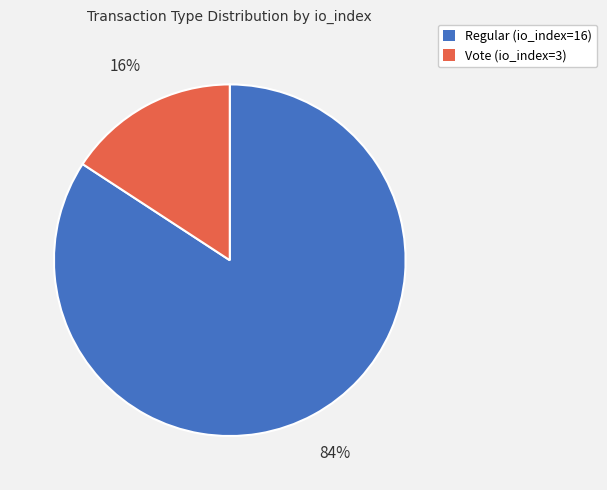

To the nearest percent, what portion does Vote (io_index=3) represent?

16%